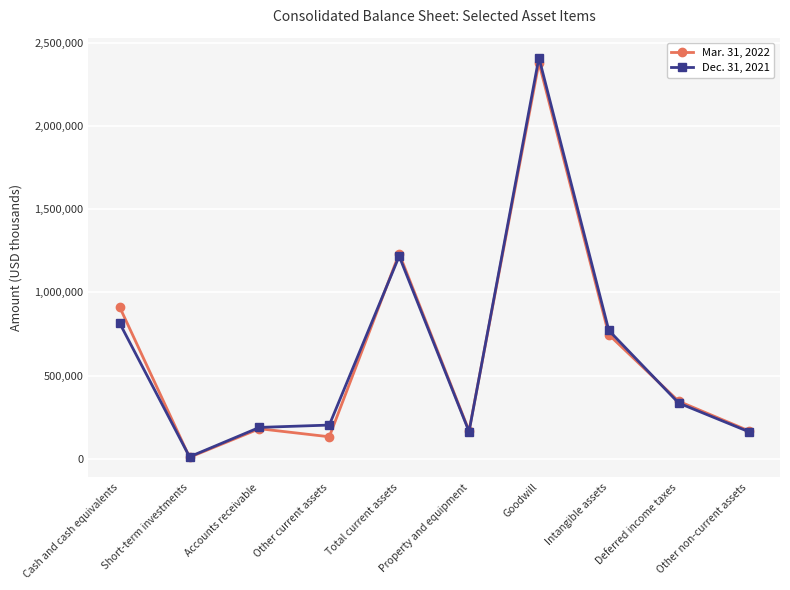

At which label does Dec. 31, 2021 reach its peak?

Goodwill